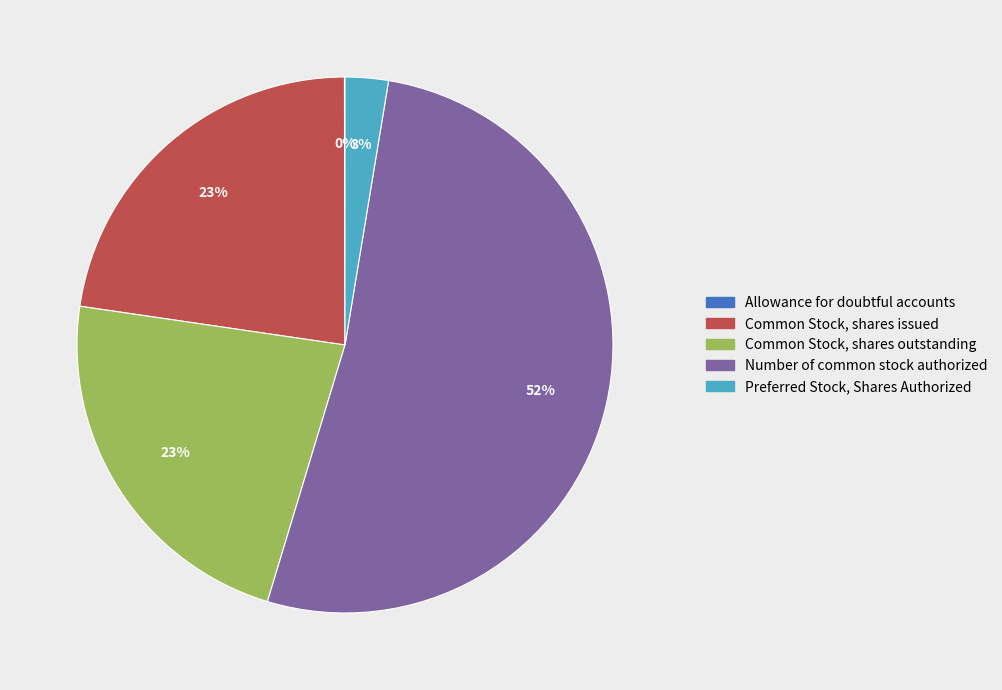

To the nearest percent, what is the average slice percentage?

20%